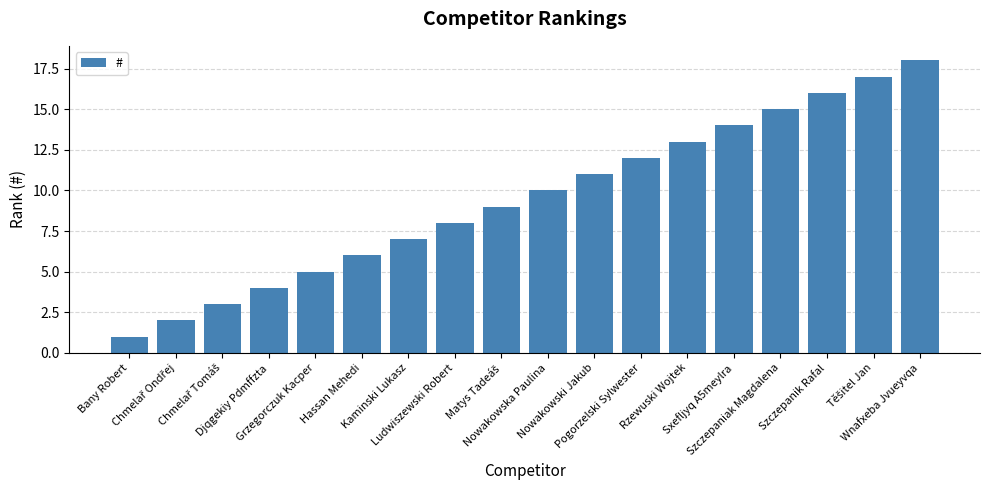

What is the greatest value displayed?

18